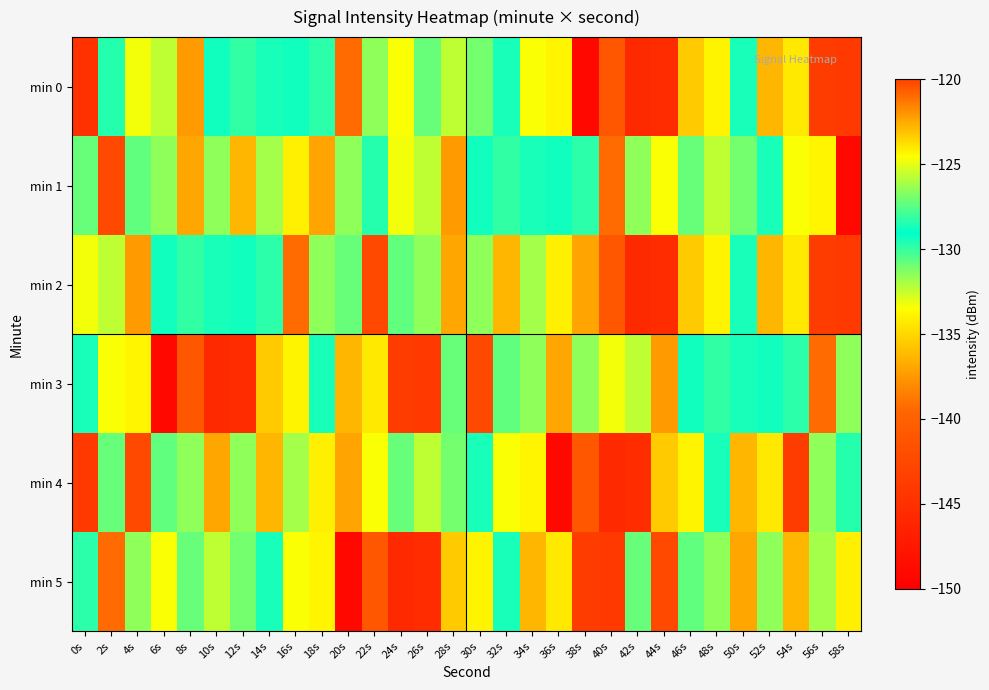

How many data points does each series have?

30